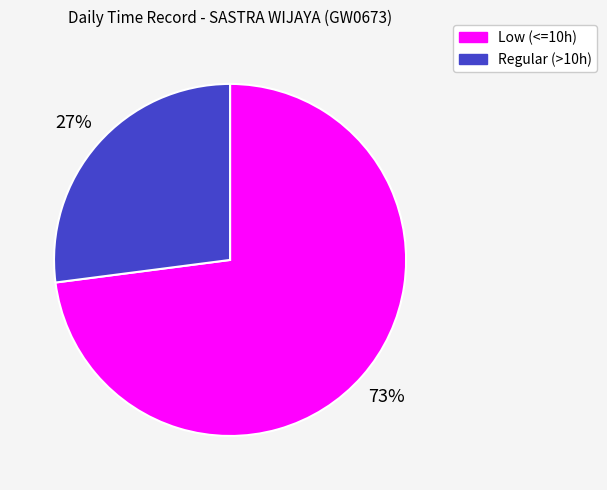

Between Low (<=10h) and Regular (>10h), which is larger?

Low (<=10h)